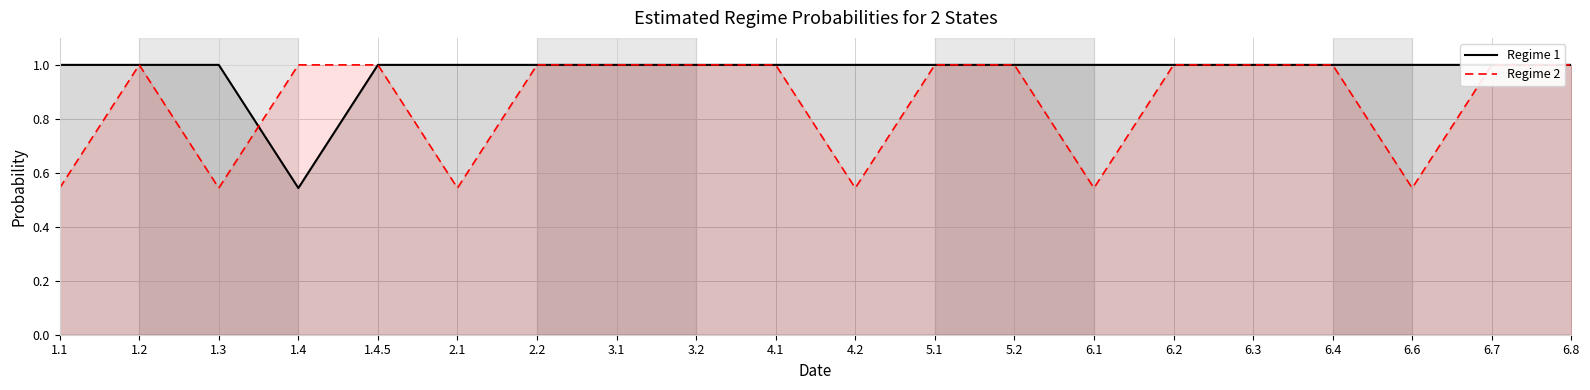

Where is Regime 1 nearest to the value 0?

1.4